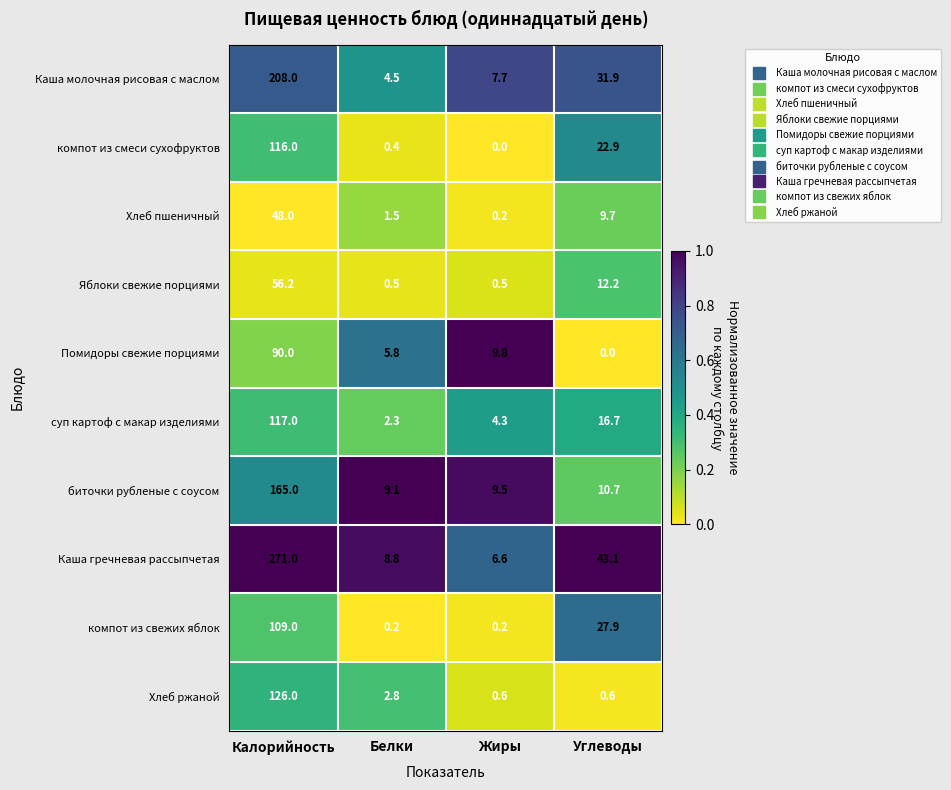

Rank the series by their maximum value, from highest to lowest.

Каша гречневая рассыпчетая, Каша молочная рисовая с маслом, биточки рубленые с соусом, Хлеб ржаной, суп картоф с макар изделиями, компот из смеси сухофруктов, компот из свежих яблок, Помидоры свежие порциями, Яблоки свежие порциями, Хлеб пшеничный